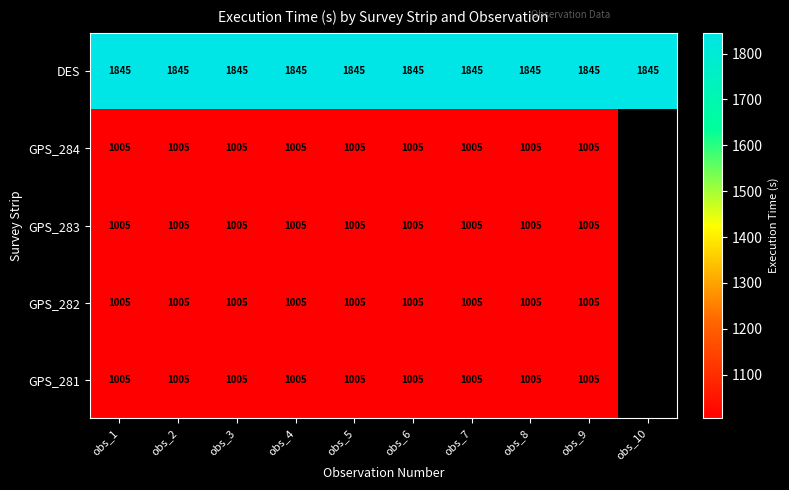

The GPS_283 series shows 1474 at obs_5. True or false?

False